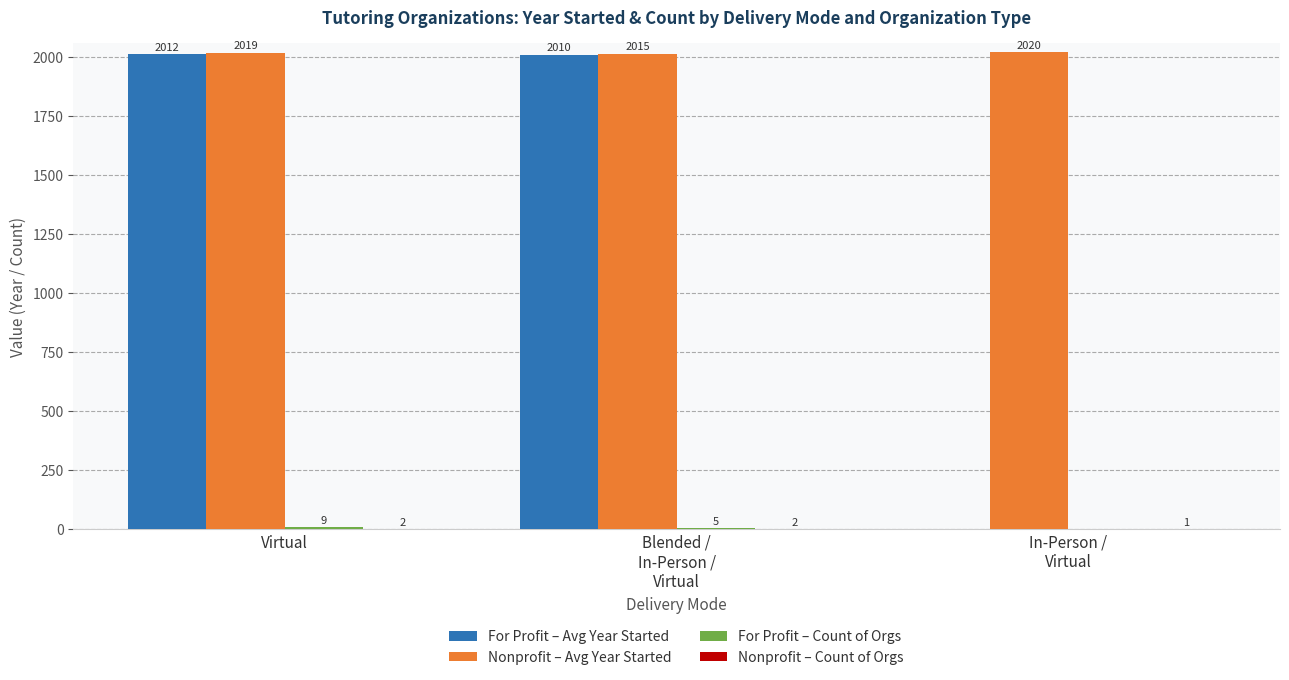

True or false: For Profit – Avg Year Started has a value of 3094.8 at Virtual.

False